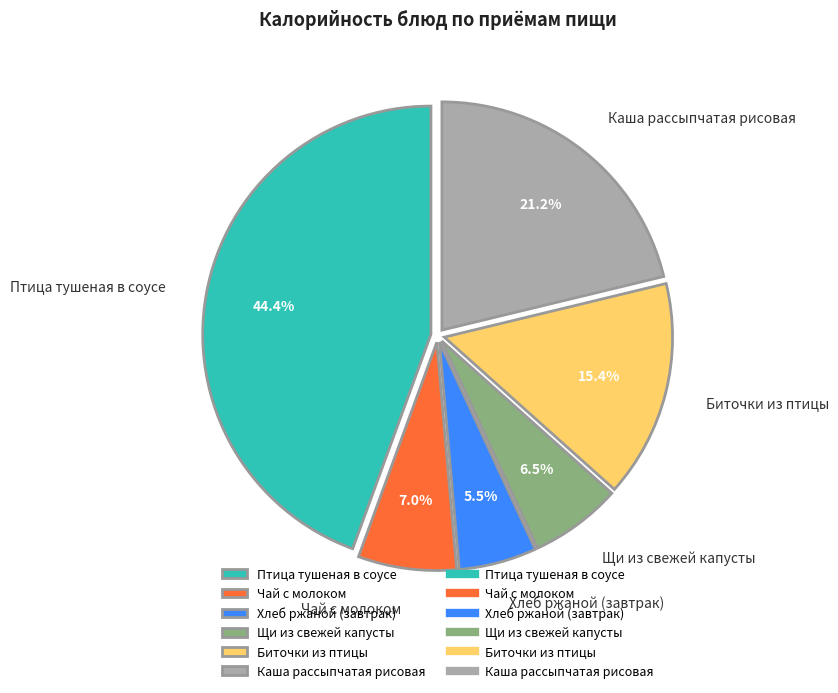

Is it true that Чай с молоком is 14% of the pie?

False